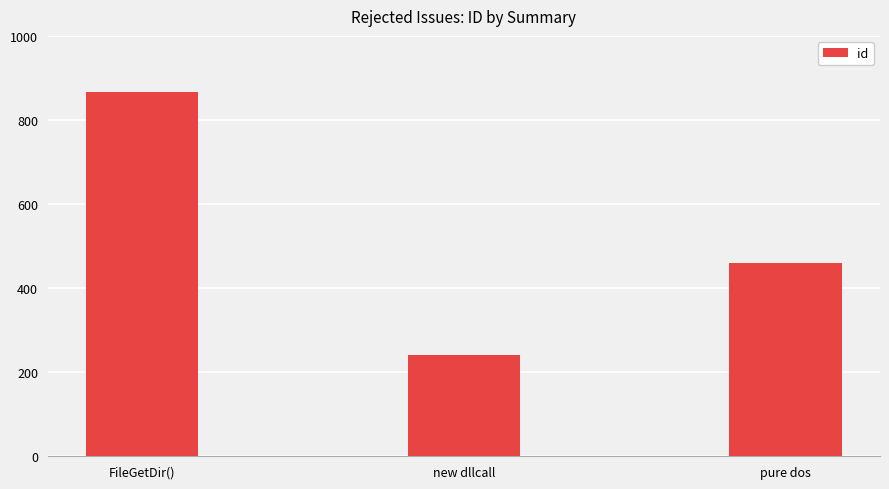

Which label corresponds to the smallest value in the chart?

new dllcall